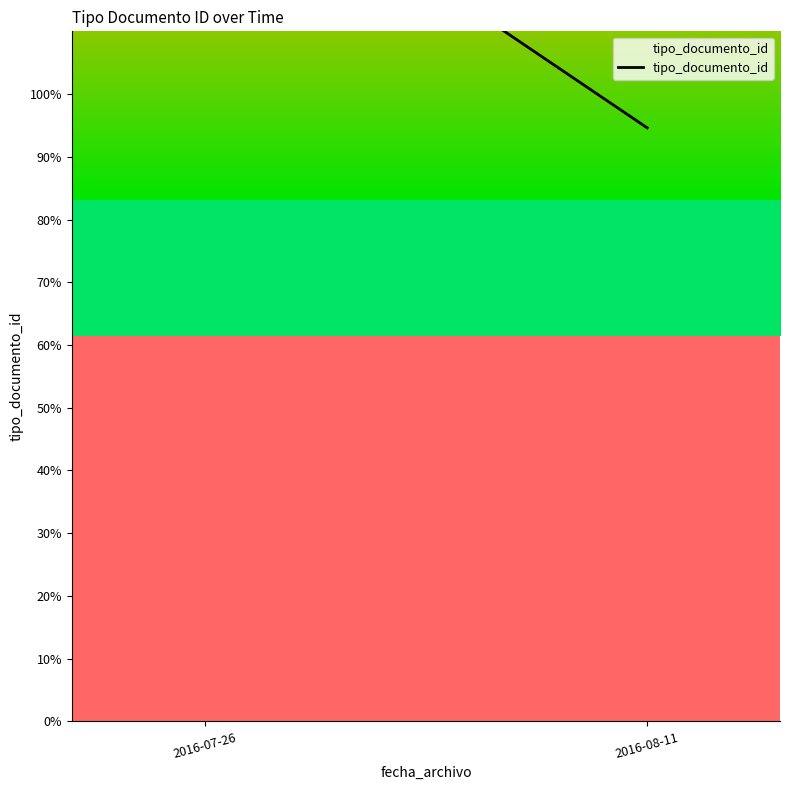

Count the number of values greater than 142.

1